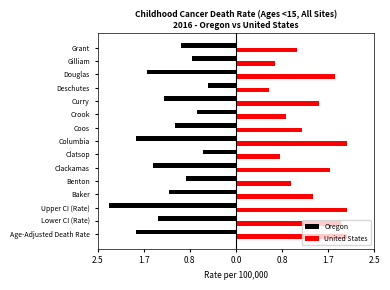

What is the value of the United States bar at the 3rd from the left?

2.0